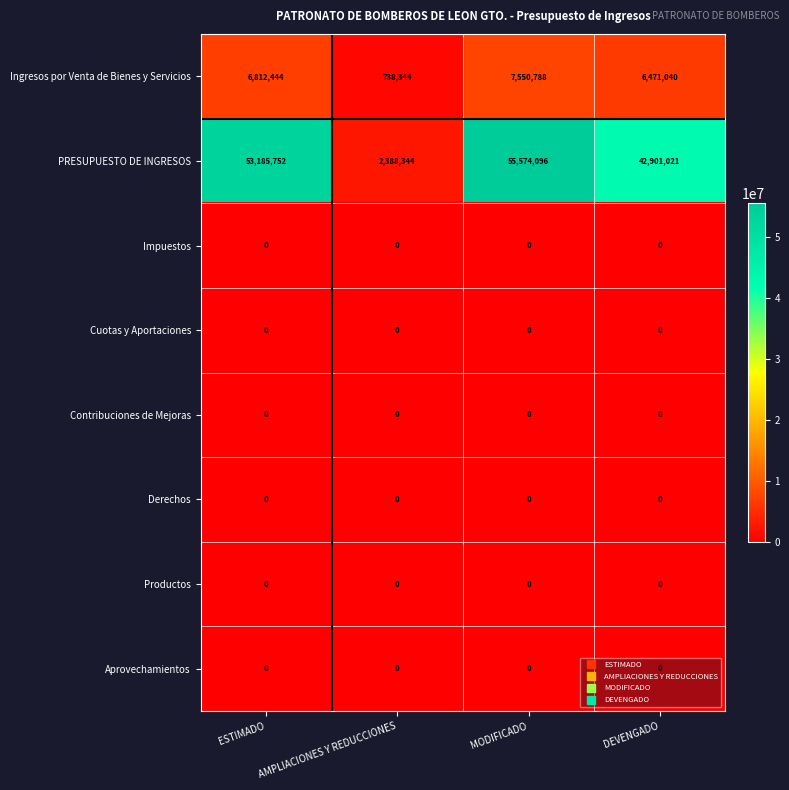

Rank the categories by Ingresos por Venta de Bienes y Servicios value from highest to lowest.

MODIFICADO, ESTIMADO, DEVENGADO, AMPLIACIONES Y REDUCCIONES